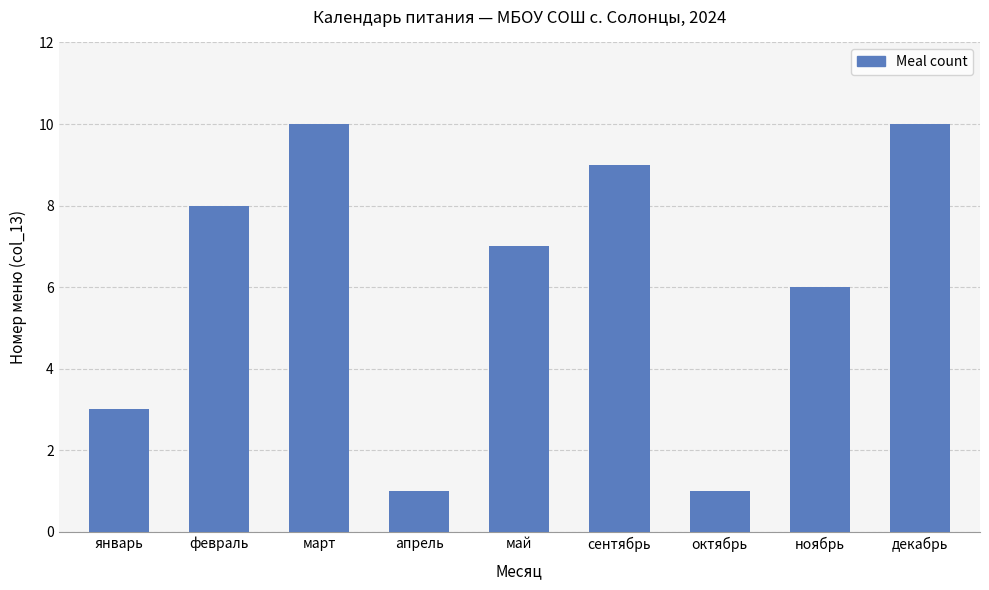

What is the maximum value shown in the chart?

10